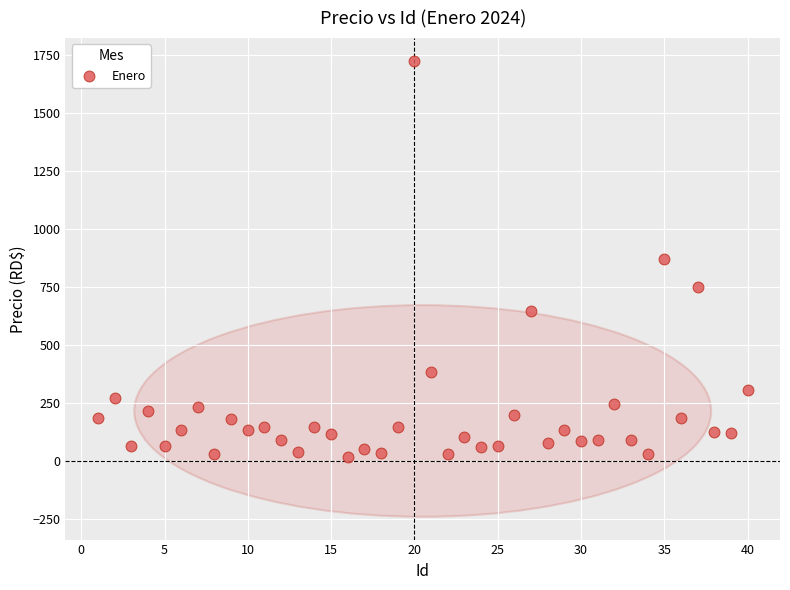

What is the range of Y values (max minus min)?

1705.2